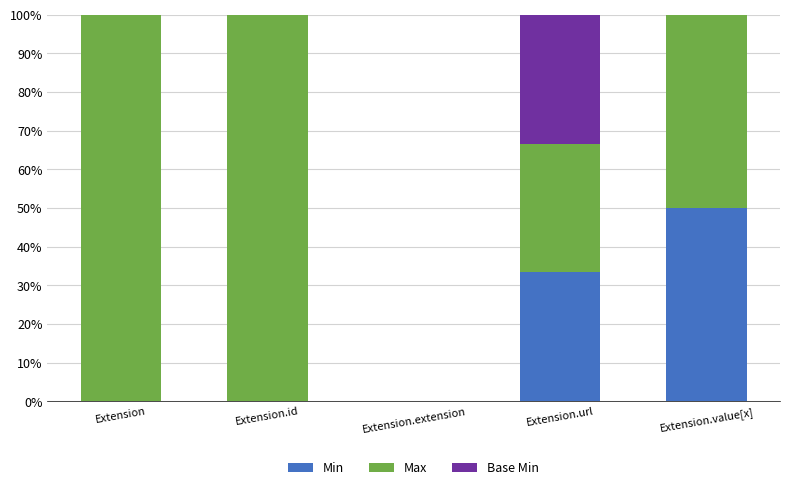

Is it true that Min equals 0.0 at Extension.id?

True